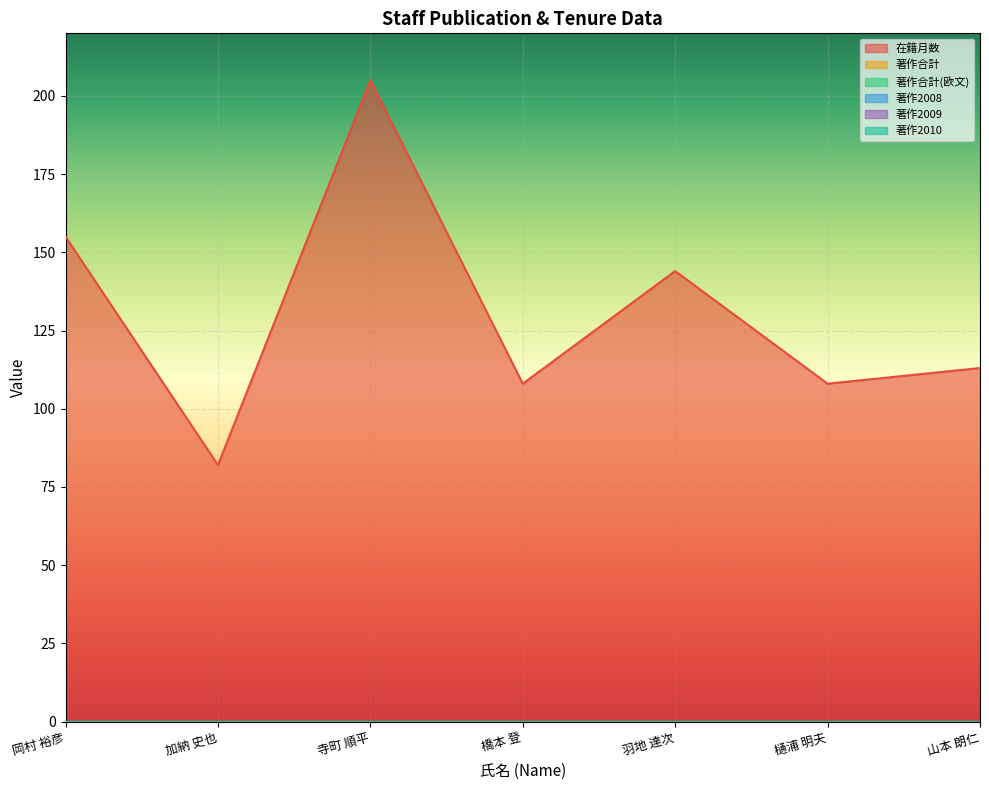

Reading right to left, transcribe all the data shown in this chart.

在籍月数: 113	108	144	108	205	82	155
著作合計: 0	0	0	0	0	0	0
著作合計(欧文): 0	0	0	0	0	0	0
著作2008: 0	0	0	0	0	0	0
著作2009: 0	0	0	0	0	0	0
著作2010: 0	0	0	0	0	0	0